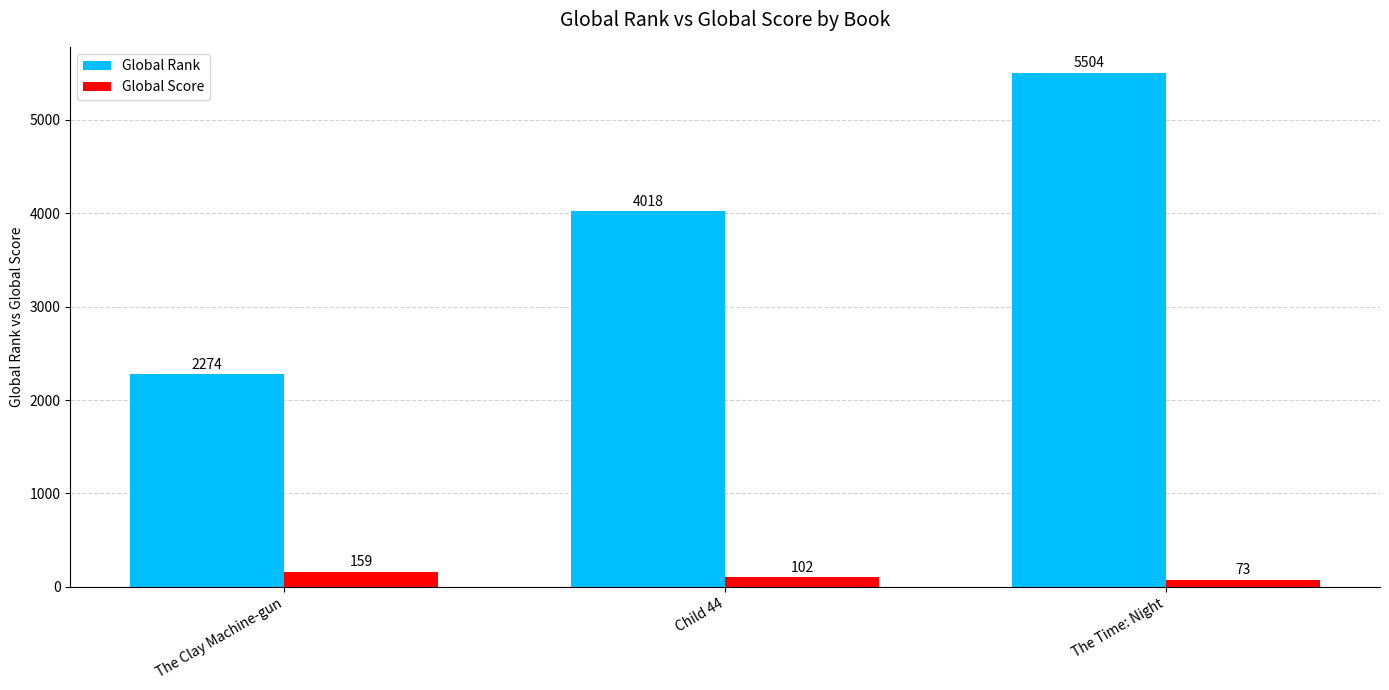

Which series has the largest range (max minus min)?

Global Rank